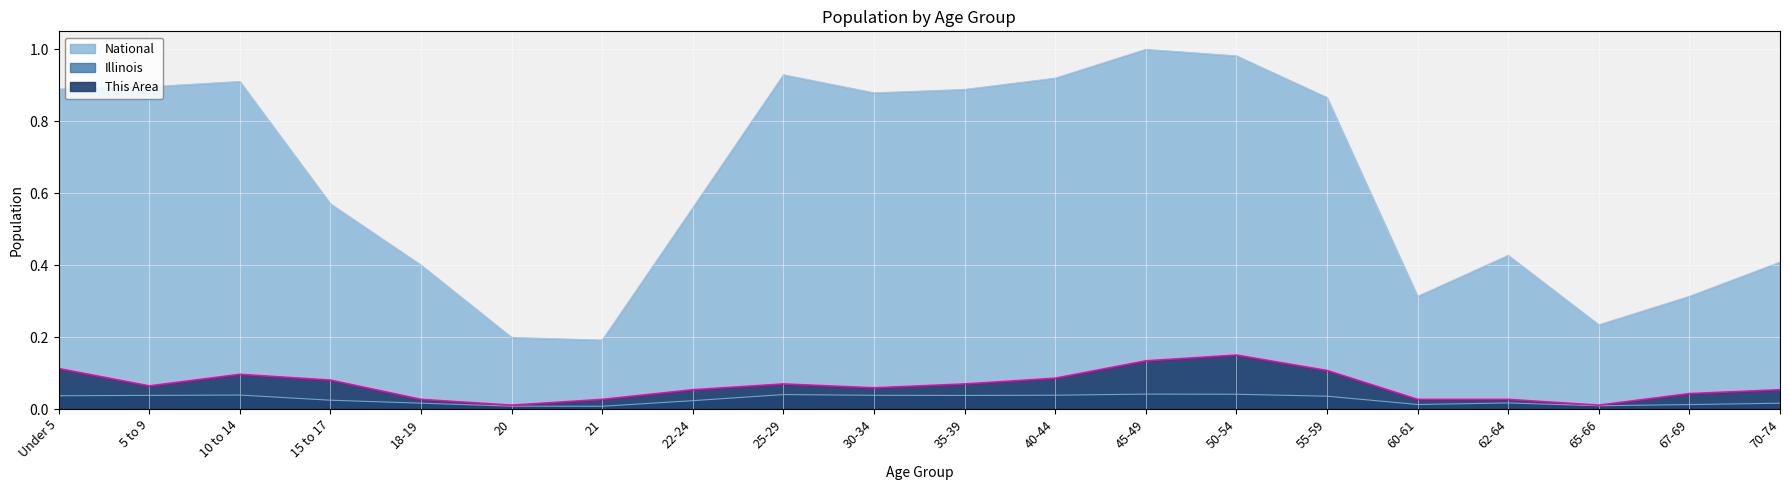

What are all the series names shown in the legend?

This Area, Illinois, National